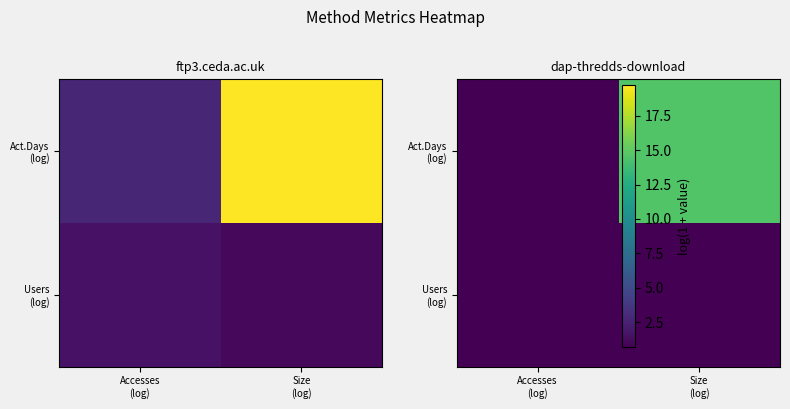

Which series has the largest total across all categories?

Act.Days (log)